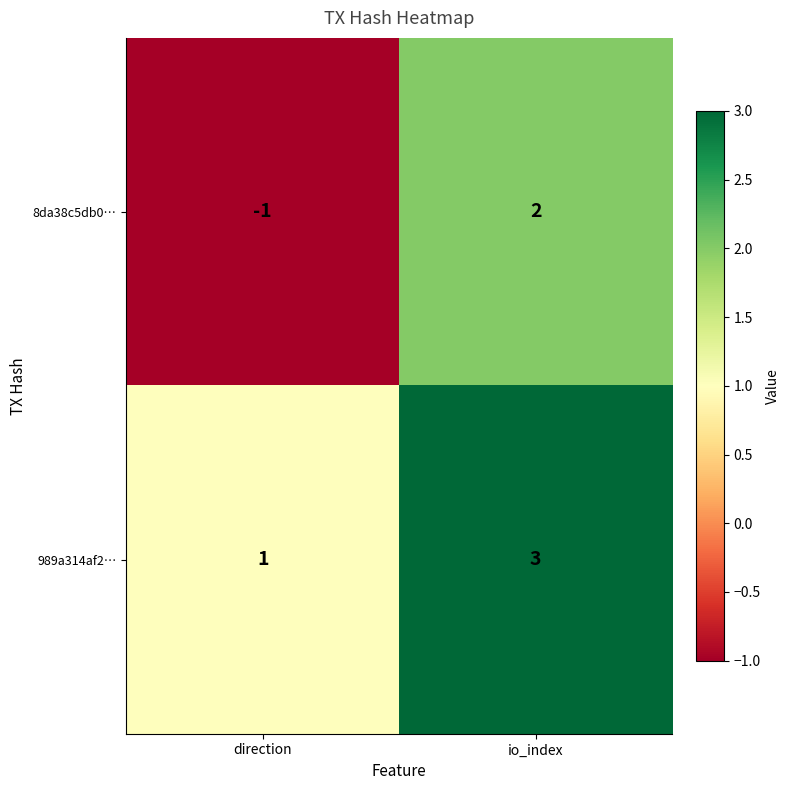

What is the difference between the maximum and minimum values in the 8da38c5db0… series?

3